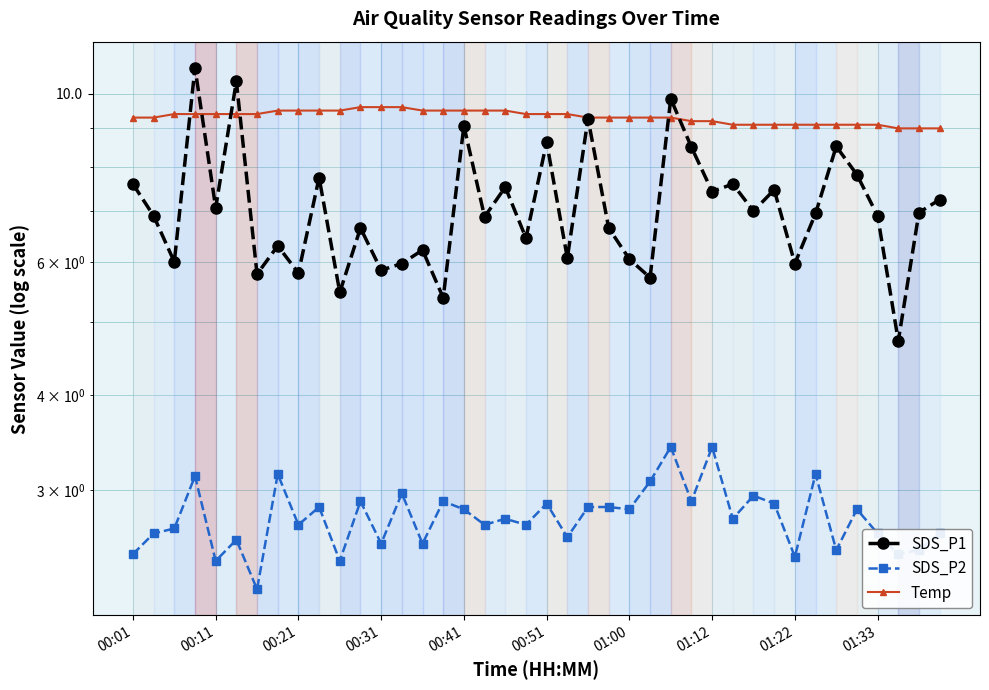

What is the sum of the SDS_P1 values at 15 and 29?

13.0